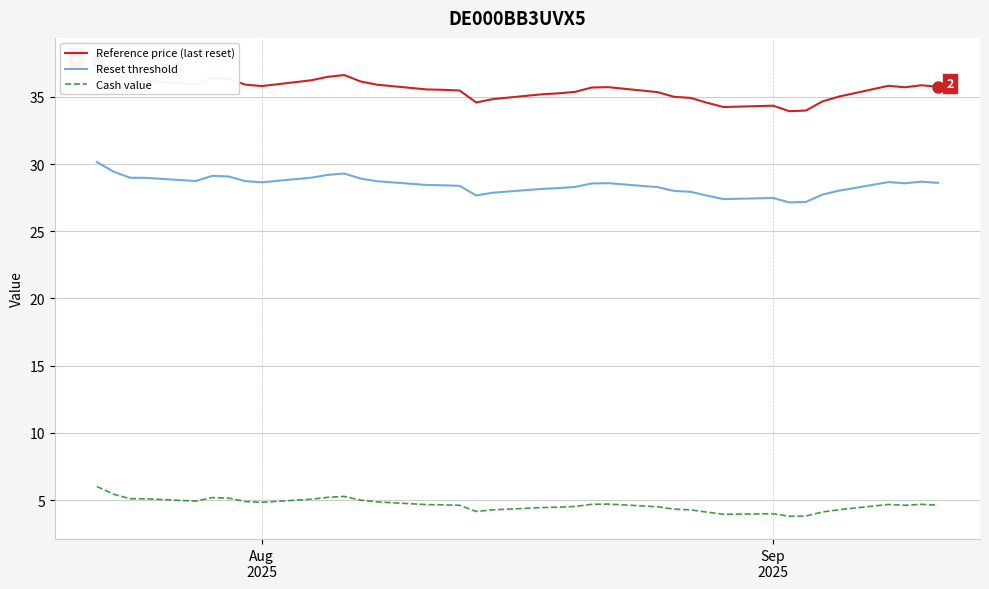

How many data points in Cash value are less than 4?

4